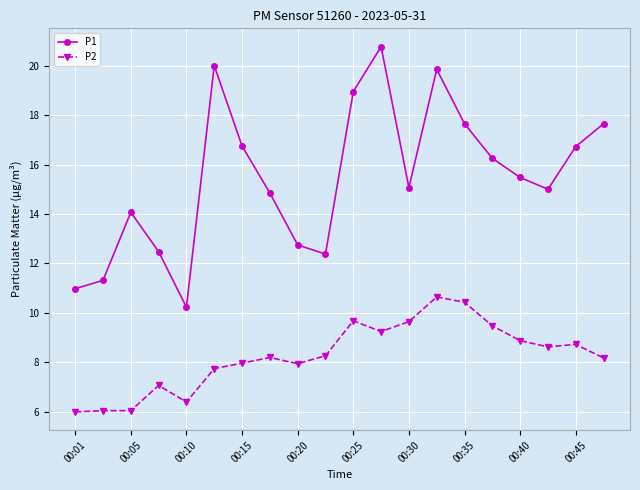

True or false: P2 has more than 0 interior local peaks.

True